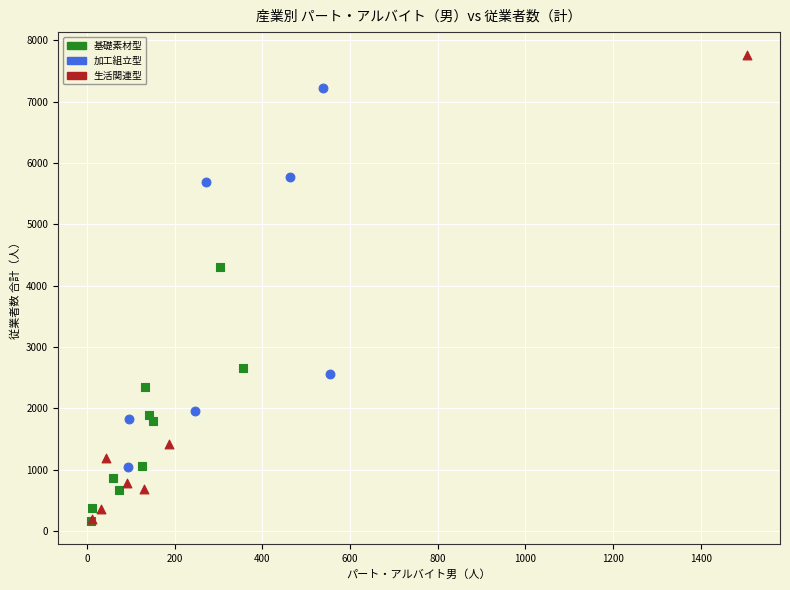

Which series reaches the maximum Y coordinate?

生活関連型